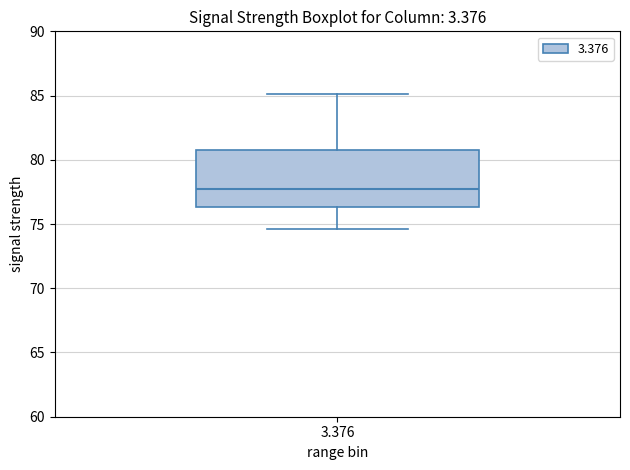

Where does the median line of the box at x = 3.376 sit on the y-axis? The values are not printed on the chart, so give them approximately, as read against the axis.

78.0